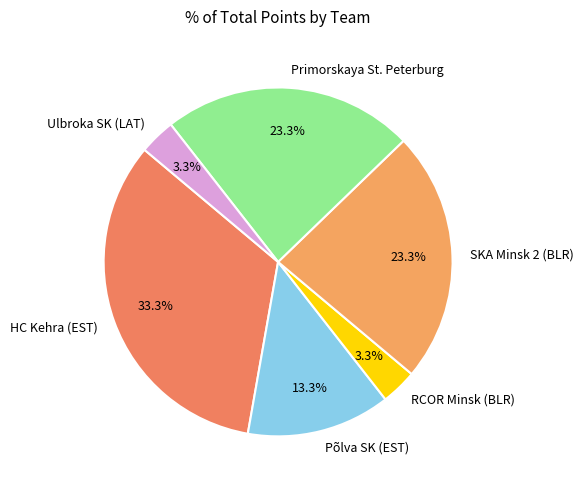

To the nearest percent, what is the difference between the largest and smallest slice percentages?

30%